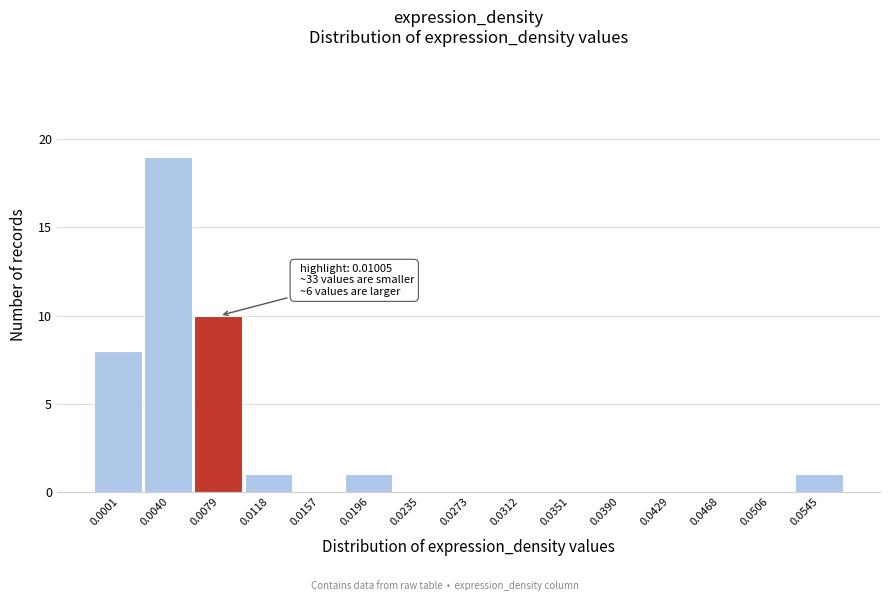

Reading left to right, transcribe all the data shown in this chart.

0.0001=8	0.0040=19	0.0079=10	0.0118=1	0.0157=0	0.0196=1	0.0235=0	0.0273=0	0.0312=0	0.0351=0	0.0390=0	0.0429=0	0.0468=0	0.0506=0	0.0545=1